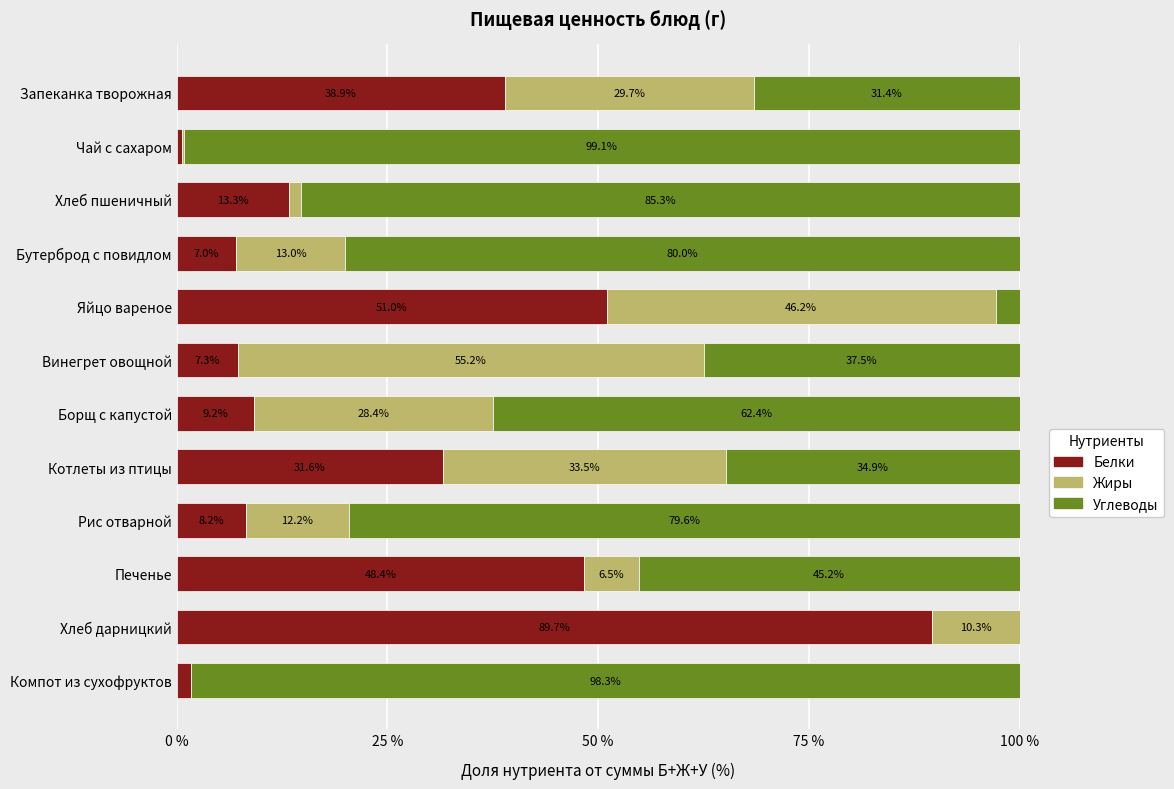

The Белки series shows 51.0 at Яйцо вареное. True or false?

True